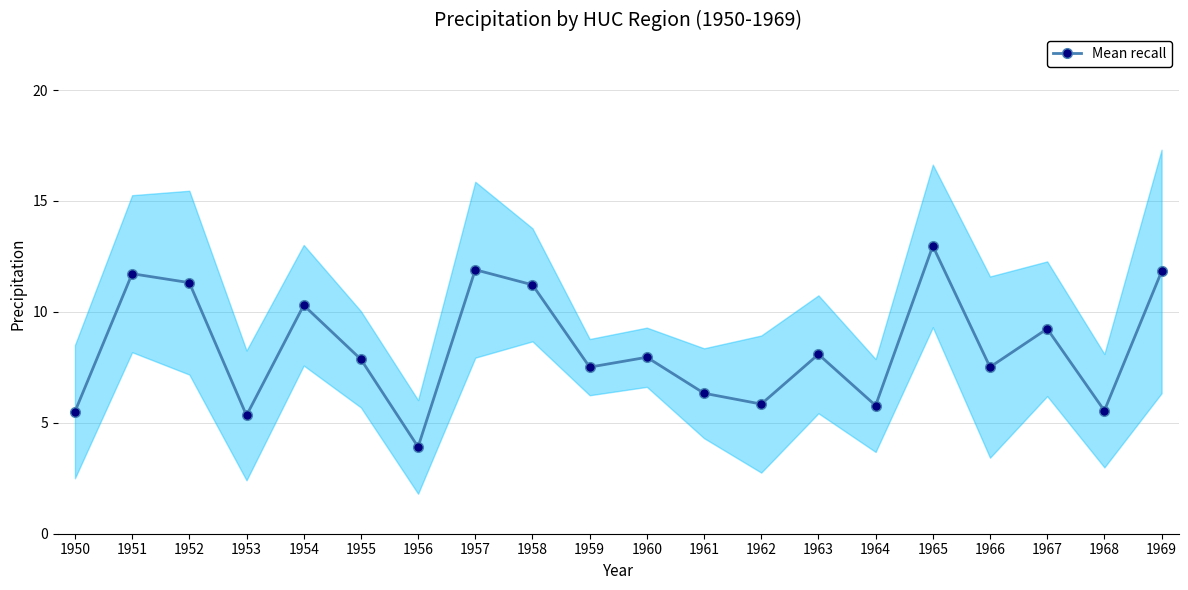

At which label is the value closest to 8?

1960